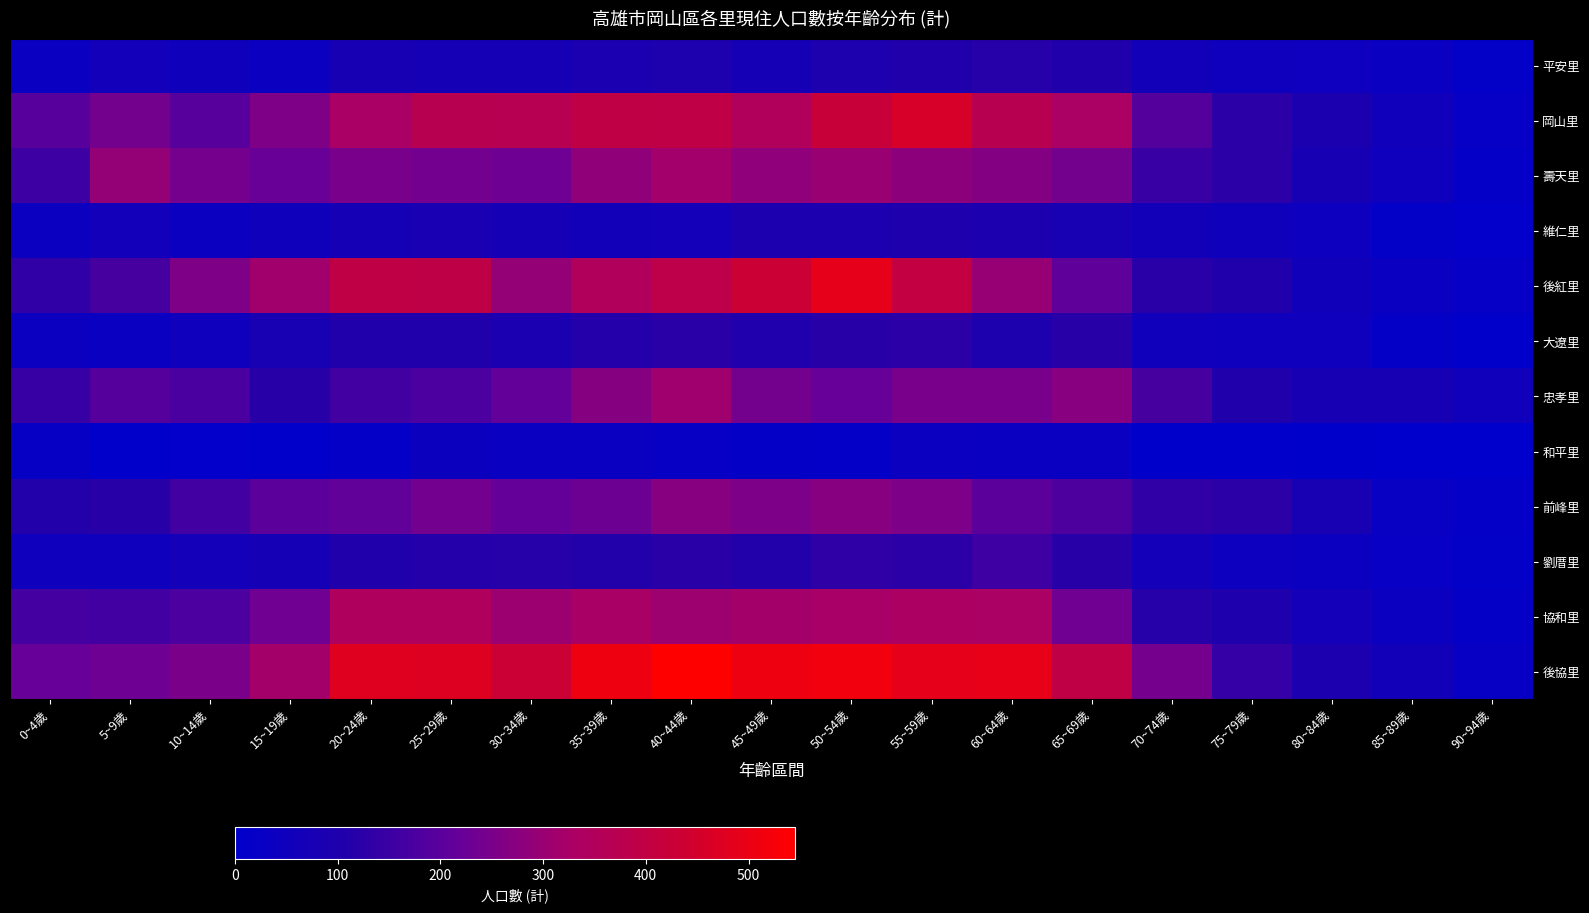

How many data points does each series have?

19